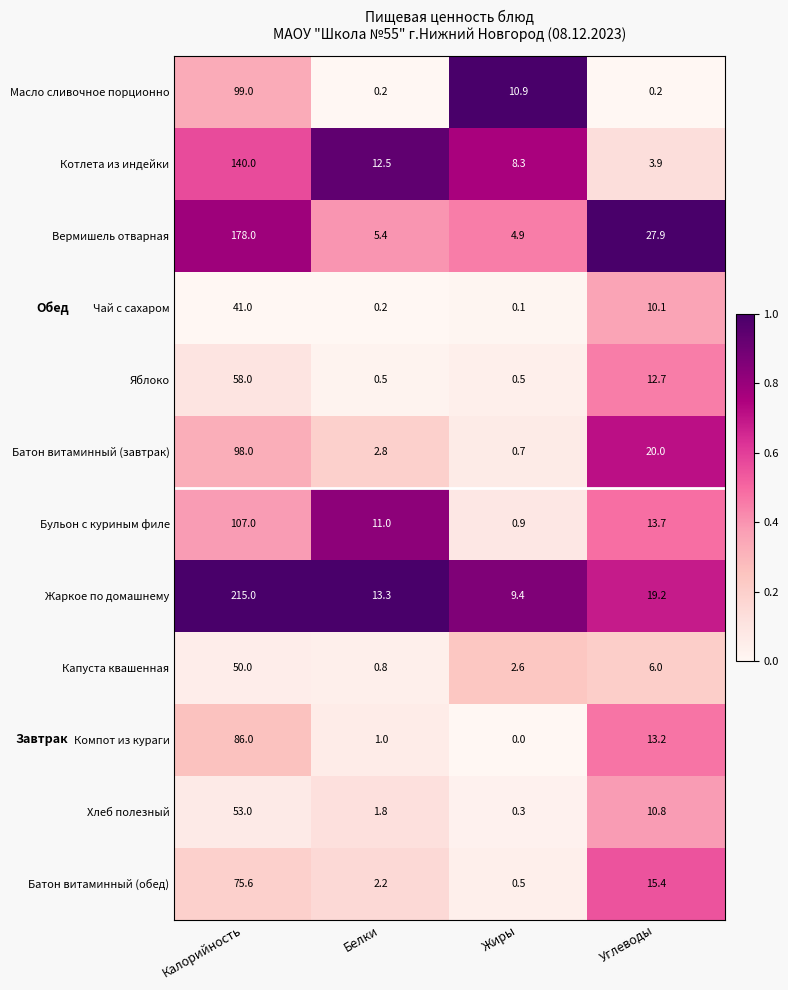

The value of Компот из кураги at Жиры is 0.0. True or false?

True